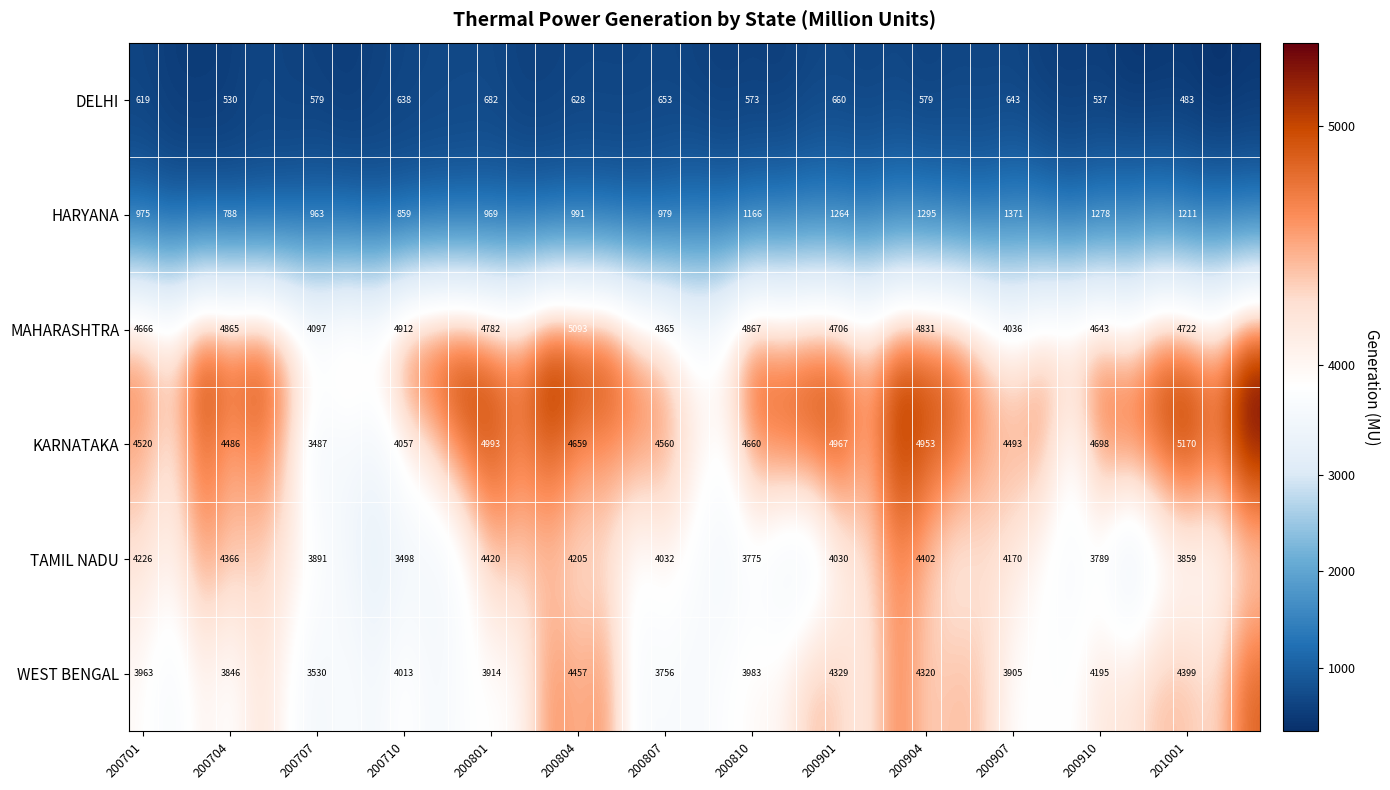

At 200901, list the series in order from smallest to largest.

DELHI, HARYANA, TAMIL NADU, WEST BENGAL, MAHARASHTRA, KARNATAKA